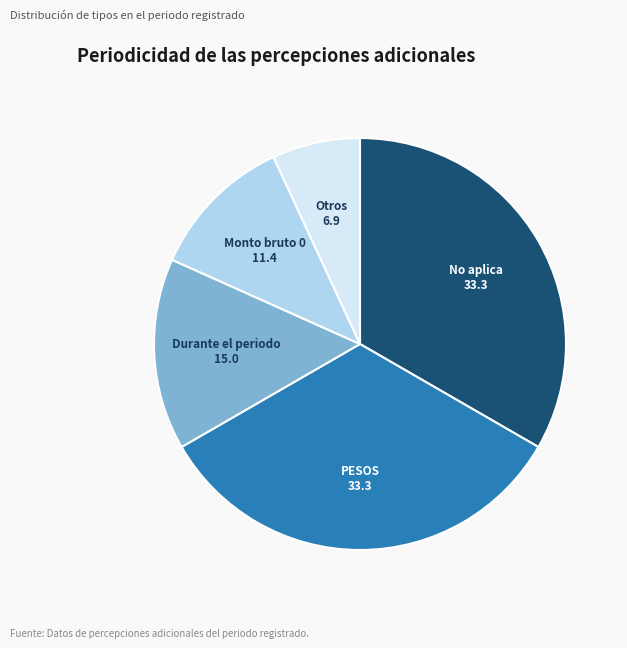

Does any single category account for the majority?

No